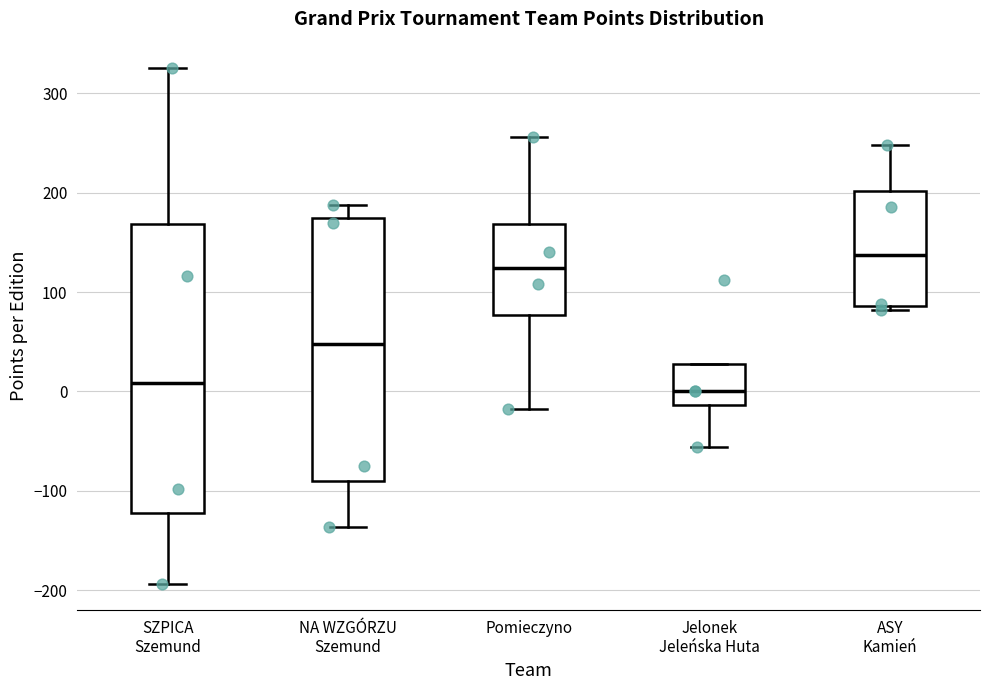

Reading left to right, transcribe this box plot: for each box, give where its median line is, the range the box spans, and where its two whiskers end, as read against the y-axis. The values are not printed on the chart, so give them approximately, as read against the axis.

SZPICA Szemund: median 10, box -120 to 170, whiskers -190 to 330
NA WZGÓRZU Szemund: median 50, box -90 to 170, whiskers -140 to 190
Pomieczyno: median 120, box 80 to 170, whiskers -20 to 260
Jelonek Jeleńska Huta: median 0, box -10 to 30, whiskers -60 to 30
ASY Kamień: median 140, box 90 to 200, whiskers 80 to 250